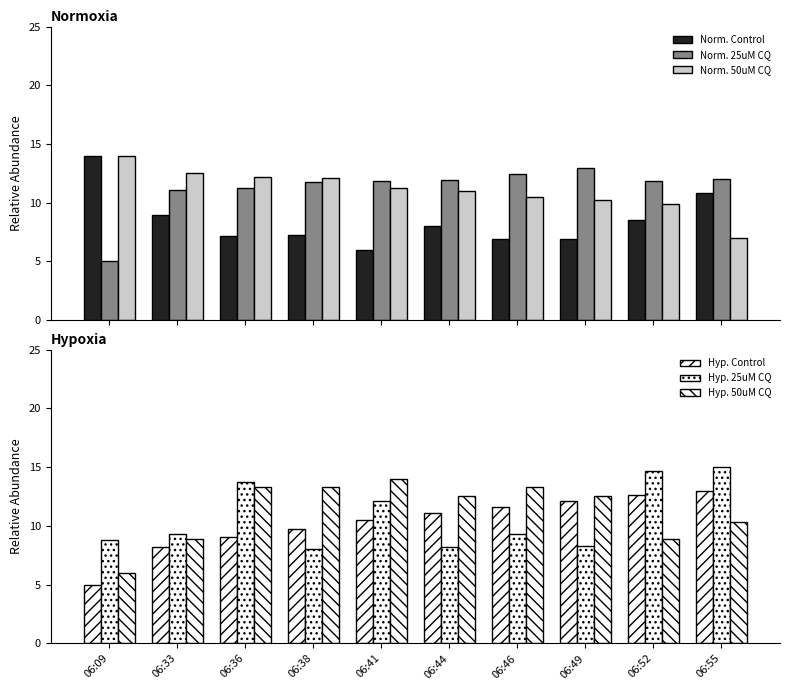

Between 06:55 and 06:36, which is larger?

06:55